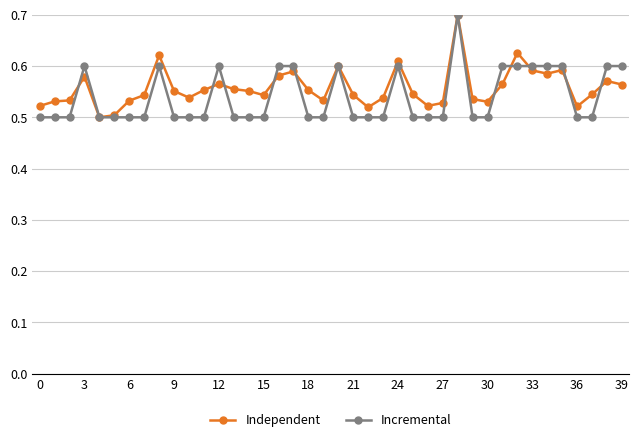

Count the Incremental values in the range 0 to 1.

40